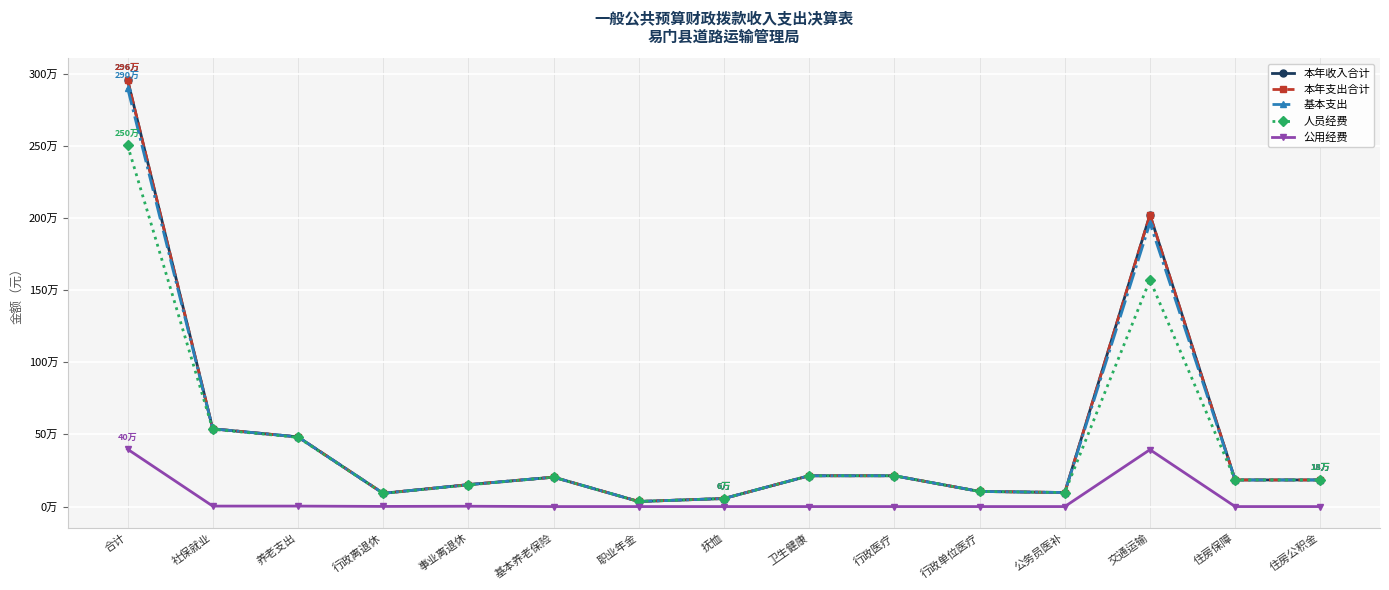

True or false: 人员经费 has a value of 95858.2 at 抚恤.

False